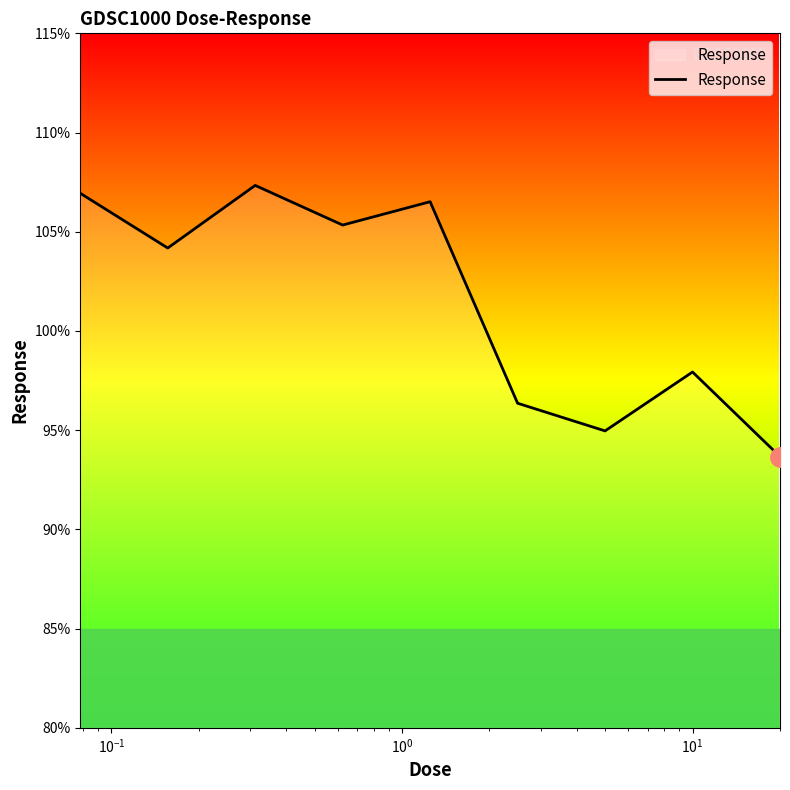

What is the smallest value displayed?

93.7